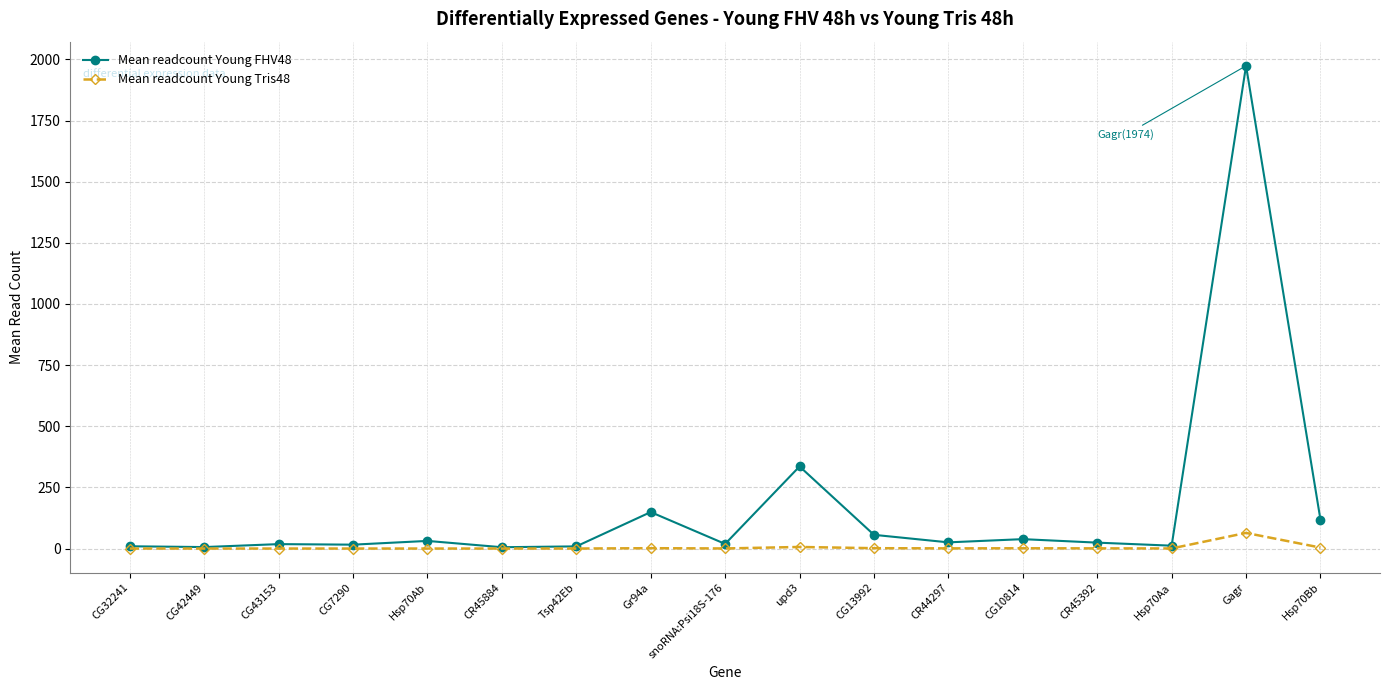

Rank the series at Hsp70Ab from highest to lowest value.

Mean readcount Young FHV48, Mean readcount Young Tris48